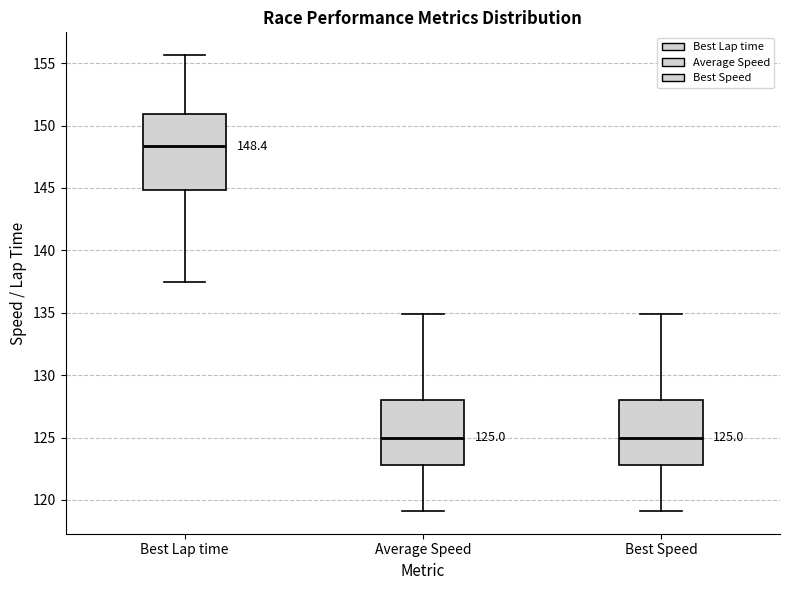

Comparing the boxes themselves (not the whiskers), which one is the tallest?

Best Lap time